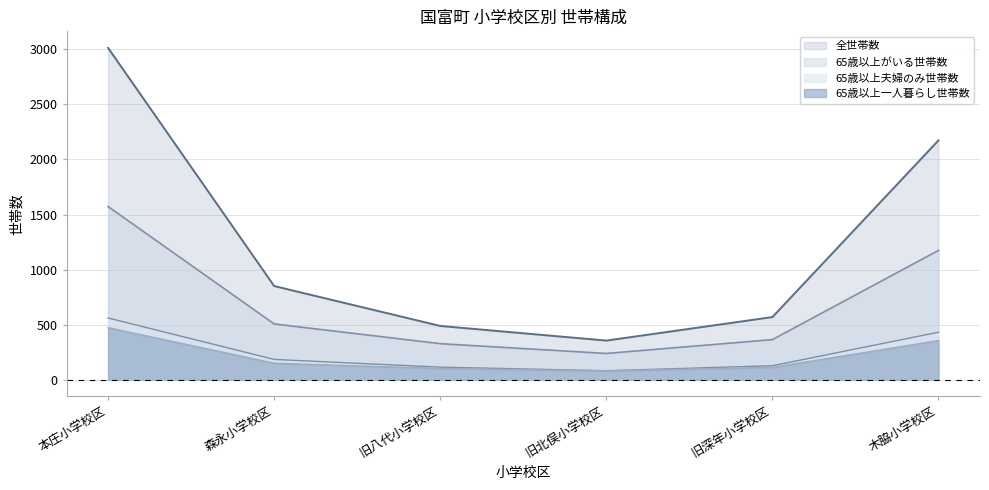

What are all the series names shown in the legend?

全世帯数, 65歳以上がいる世帯数, 65歳以上夫婦のみ世帯数, 65歳以上一人暮らし世帯数